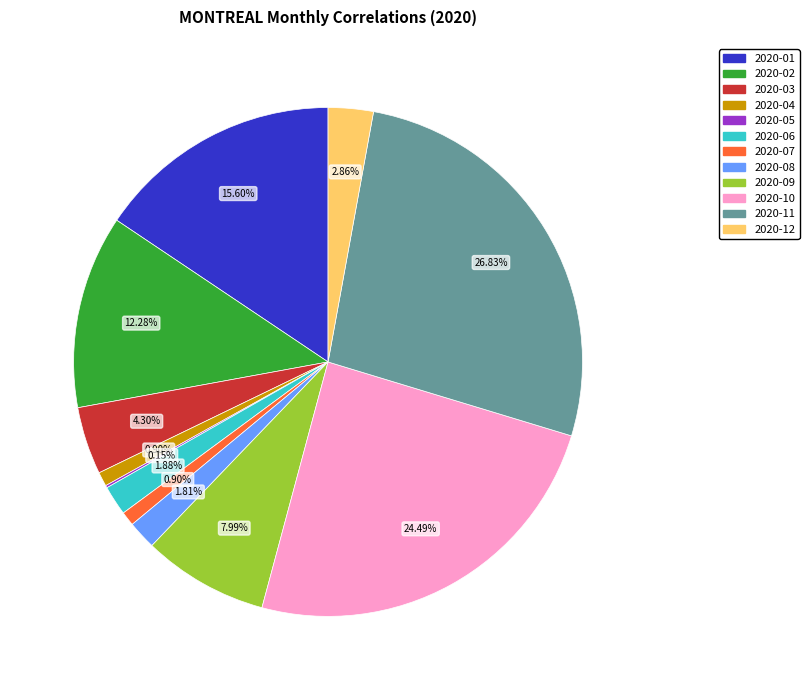

What percentage do 2020-01 and 2020-10 together represent?

40.1%